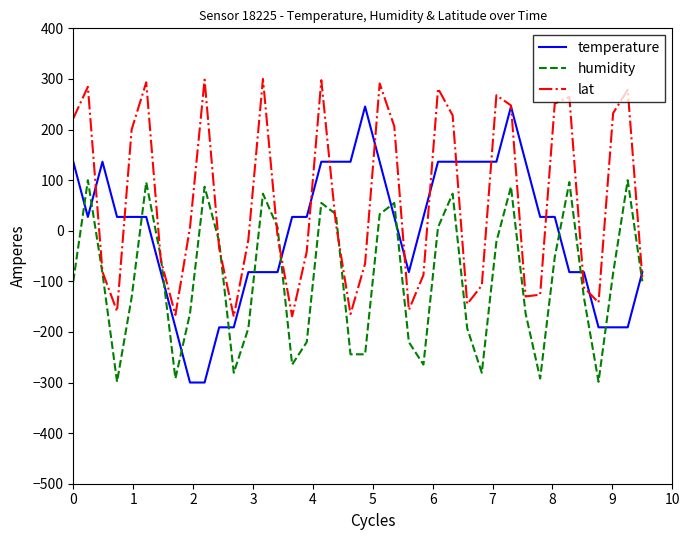

What is the minimum value shown in the chart?

-300.0